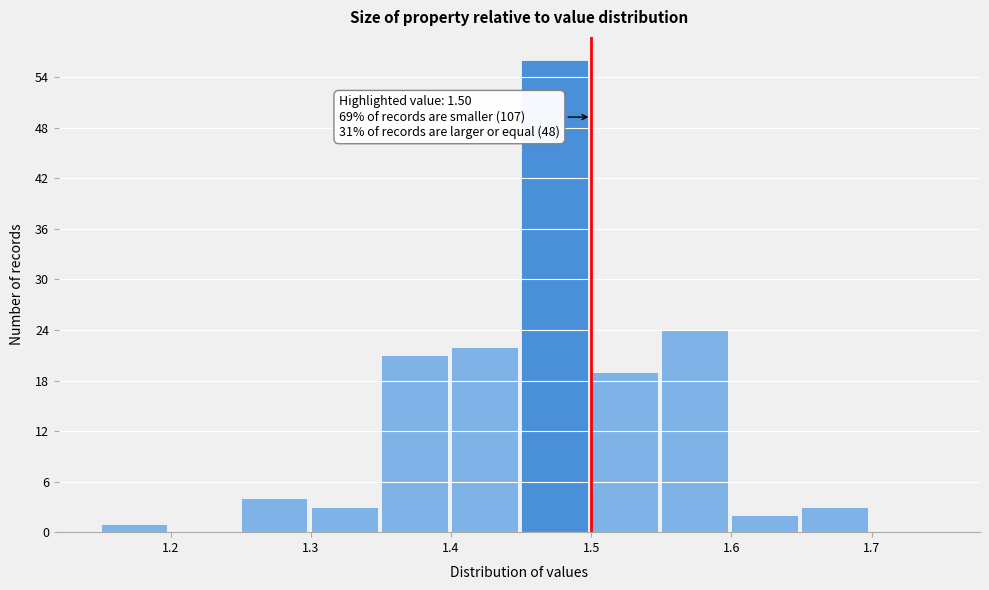

Over which range of the x-axis is the bar tallest?

1.45 to 1.50